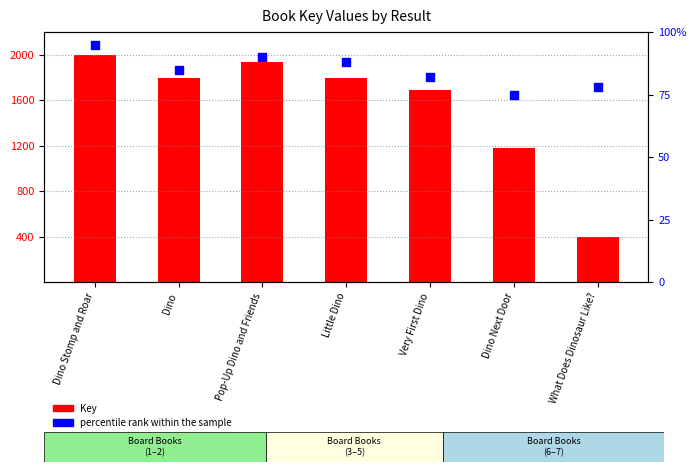

What is the total value across all series at Dino?

1882.2